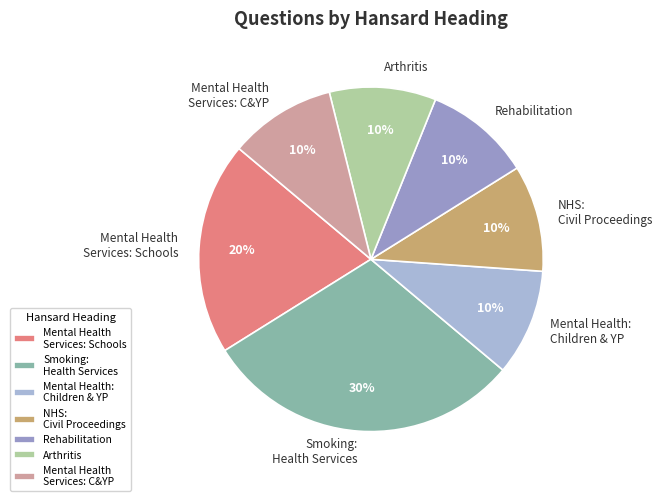

The Mental Health: Children & YP slice represents 20% of the pie. True or false?

False